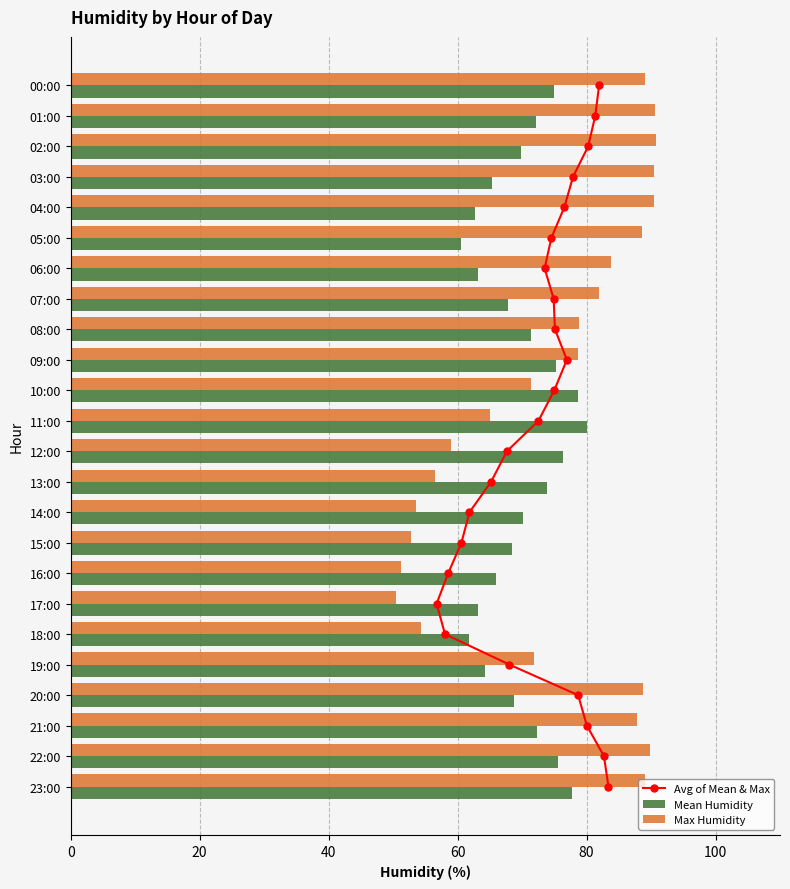

True or false: Mean Humidity has a value of 72.3 at 21:00.

True